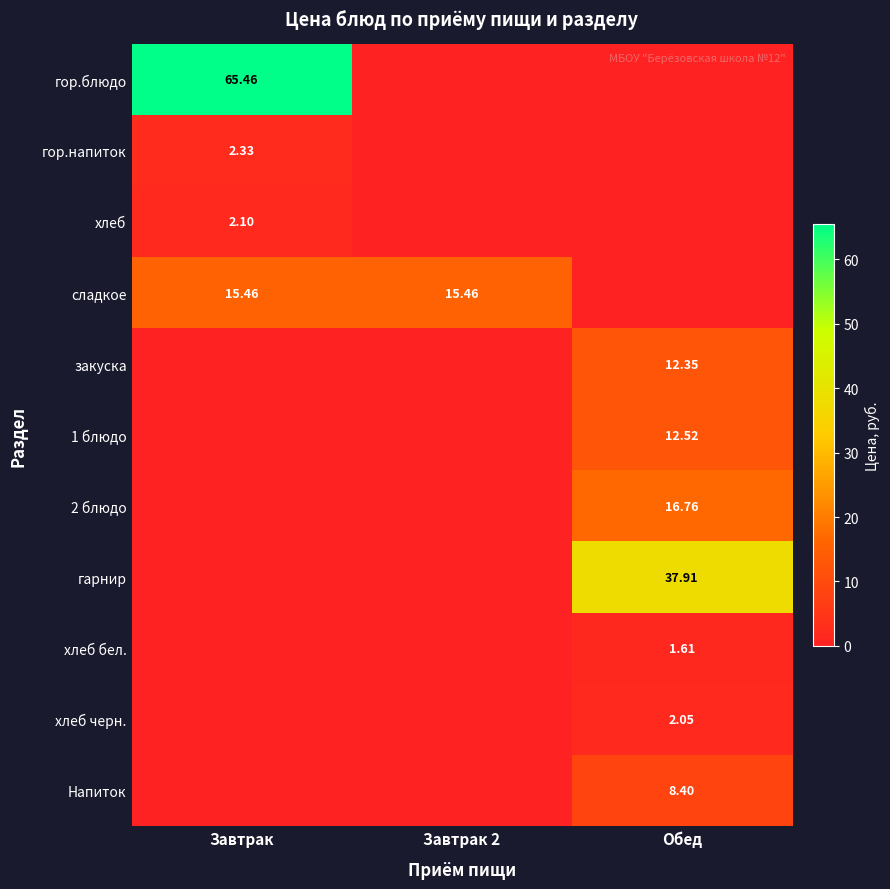

What is the difference between the maximum and minimum values in the хлеб series?

2.1